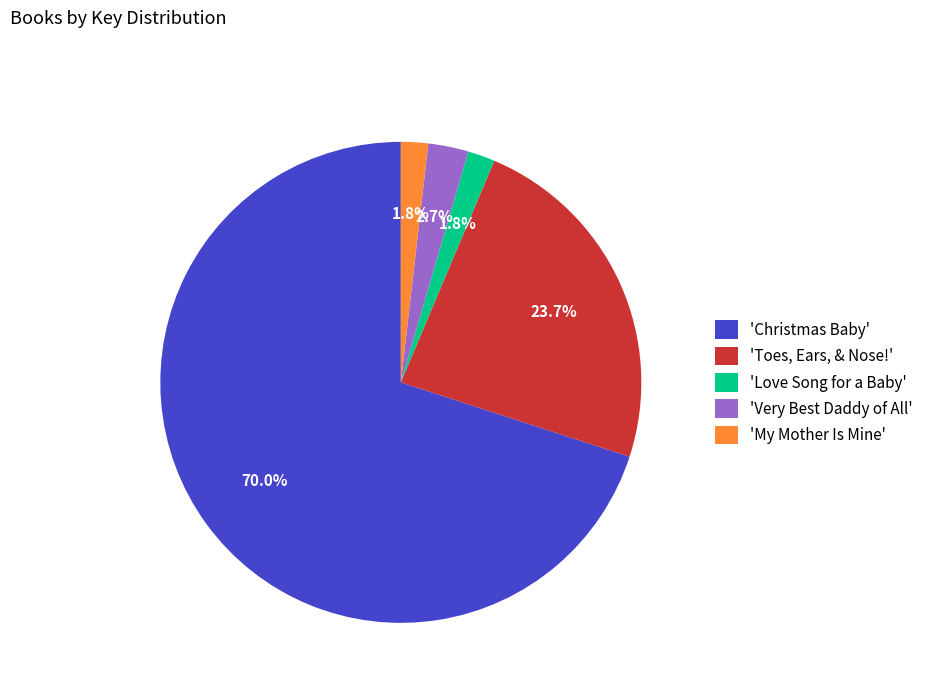

What is the majority slice?

'Christmas Baby'